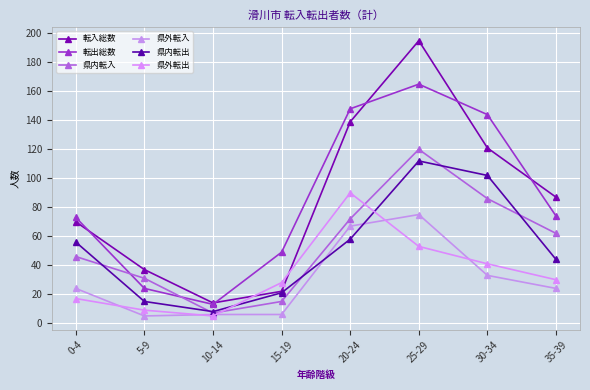

Which category has the lowest value across all series?

5-9